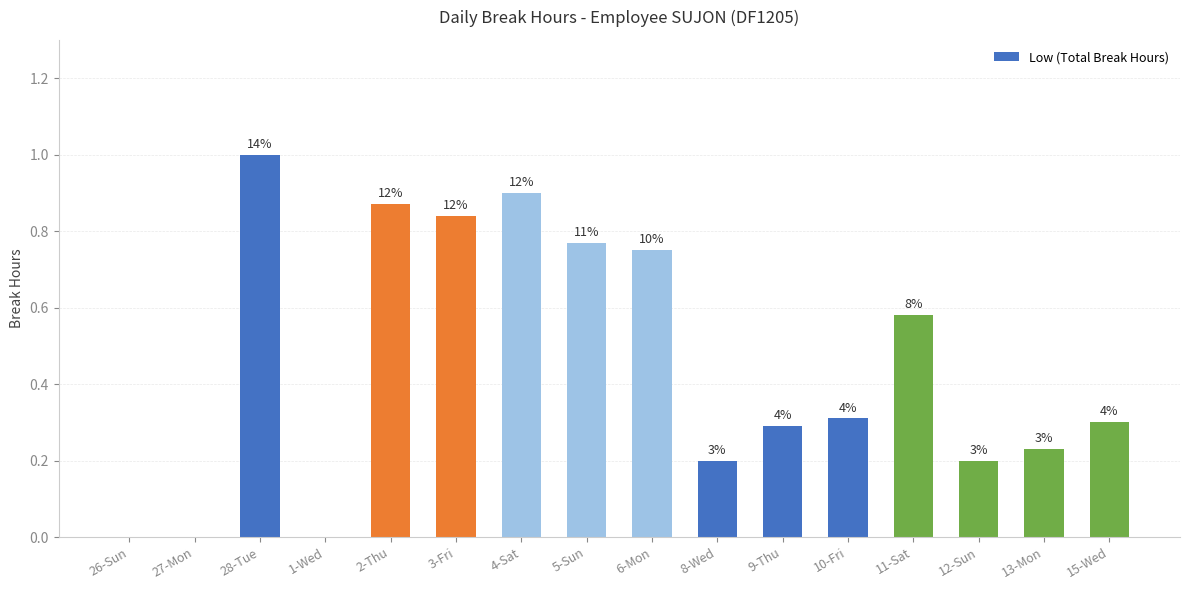

What position from the right is 27-Mon?

15